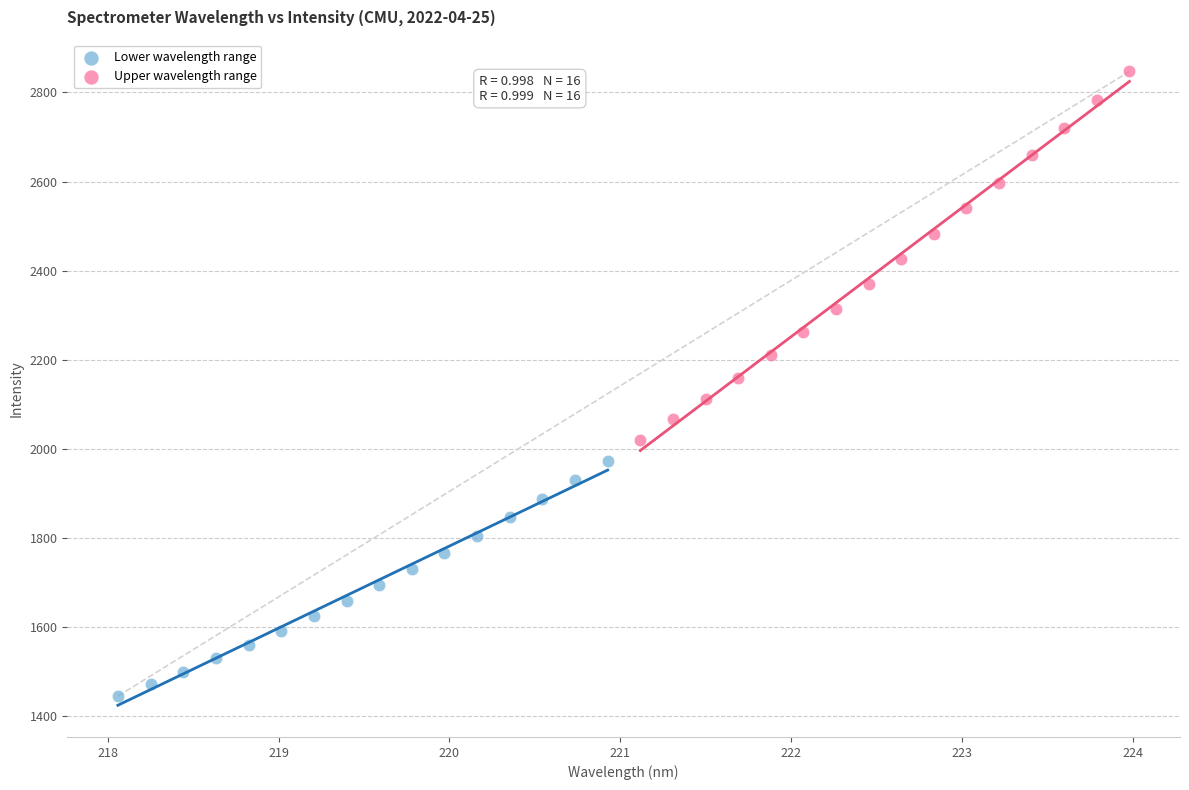

Which series reaches the minimum Y coordinate?

Lower wavelength range